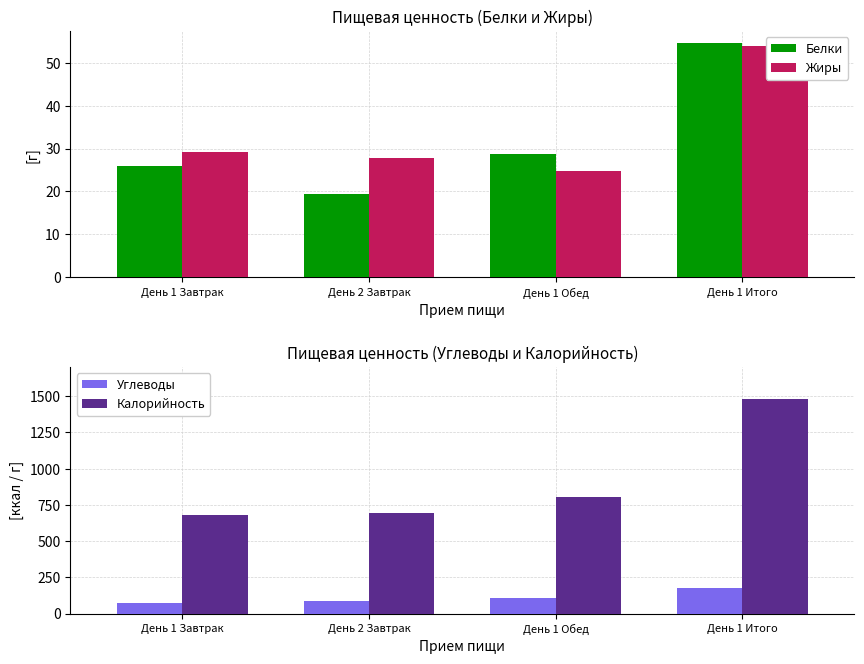

How many values in the Углеводы series exceed 107?

2